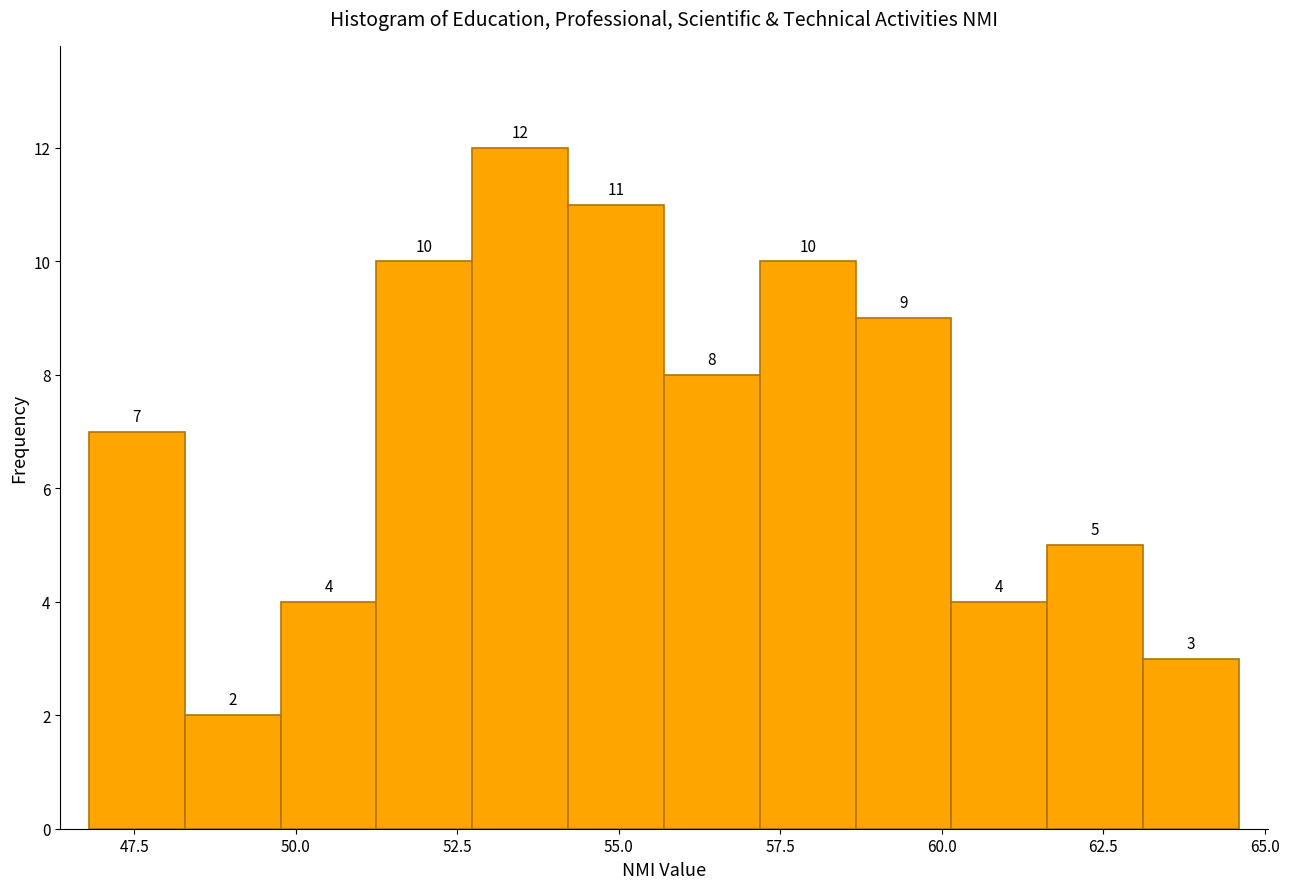

Read against the x-axis, roughly where is the centre of the tallest bar?

53.5